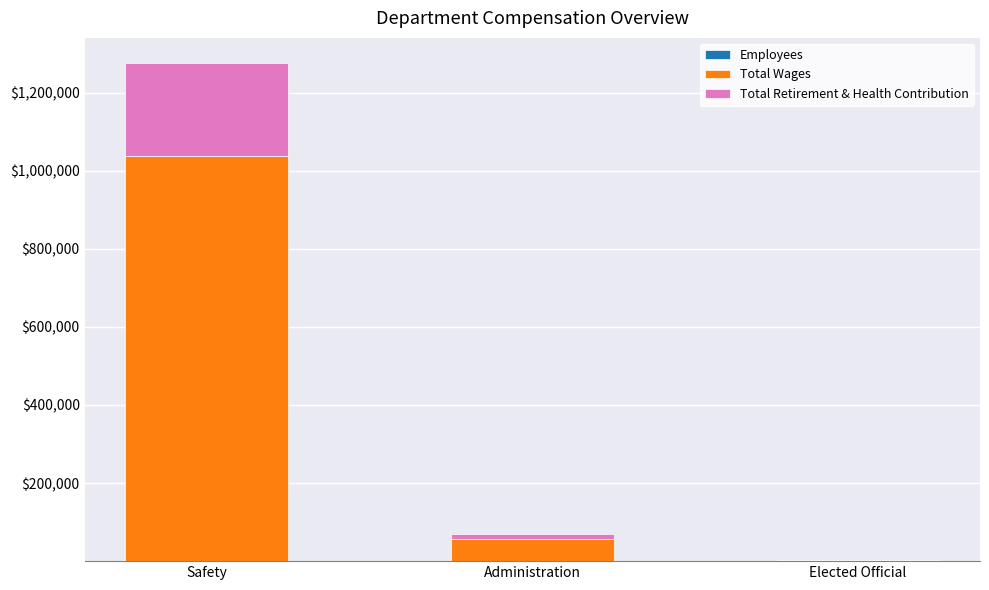

Does the chart contain stacked bars?

Yes